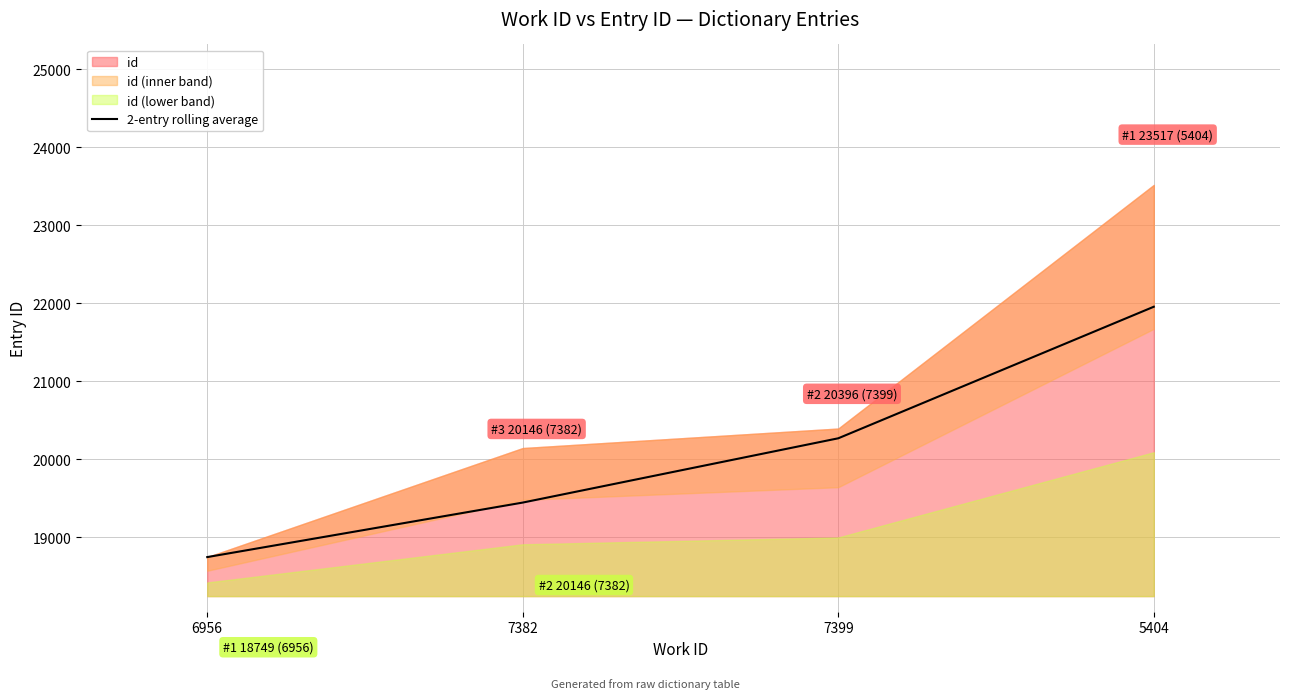

Between 7399 and 5404, which is larger?

5404